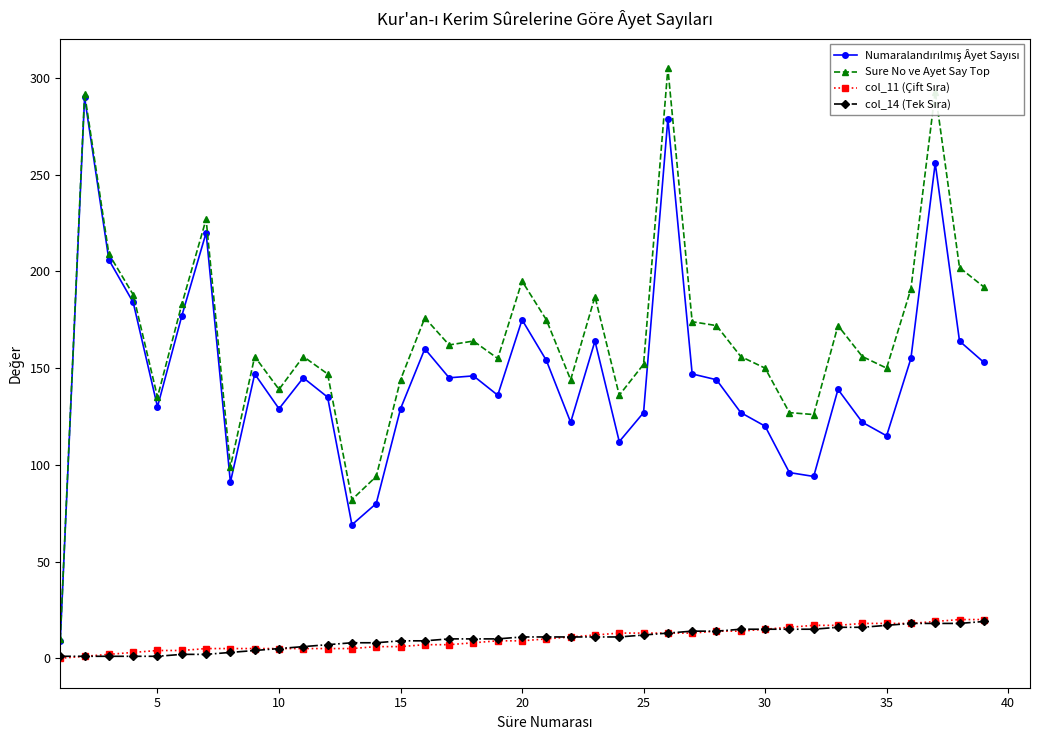

At how many categories does at least one series exceed 86?

37